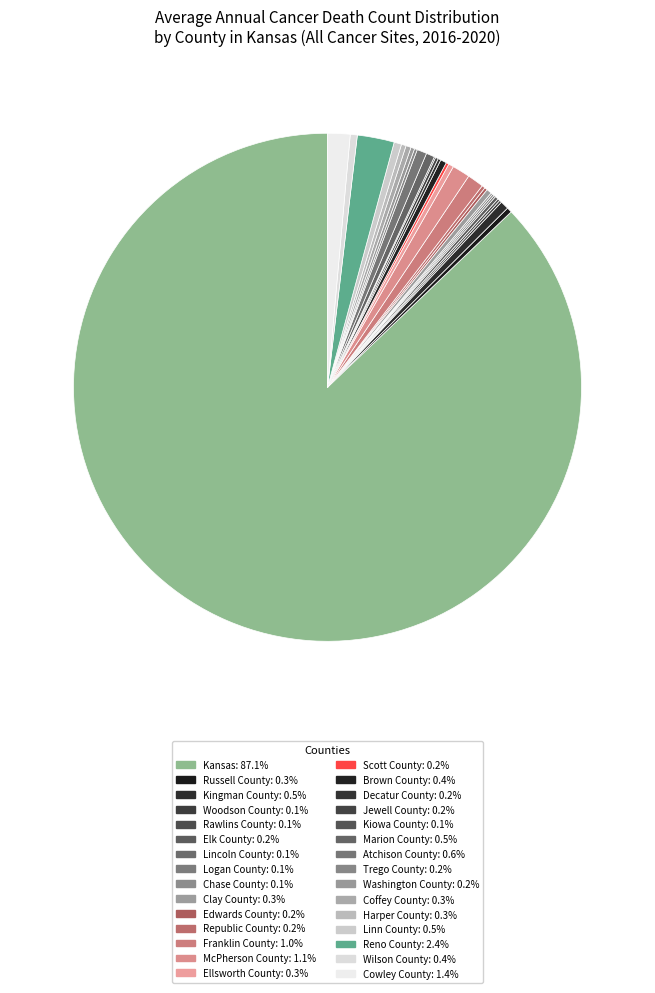

What percentage is NOT represented by Linn County?

99.5%